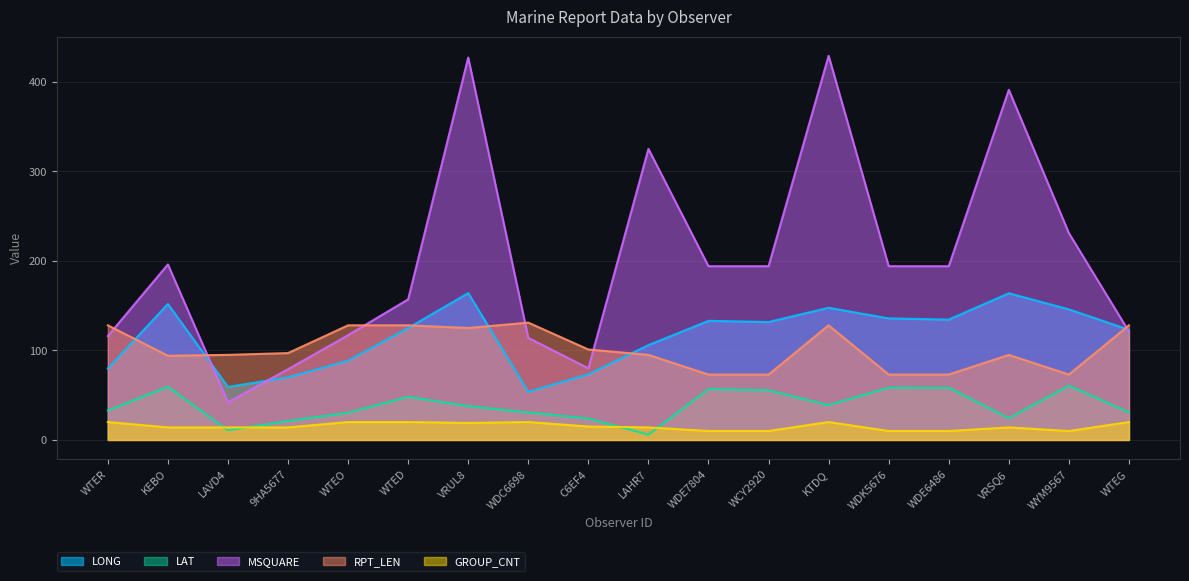

Between LAHR7 and WCY2920, which is larger?

WCY2920